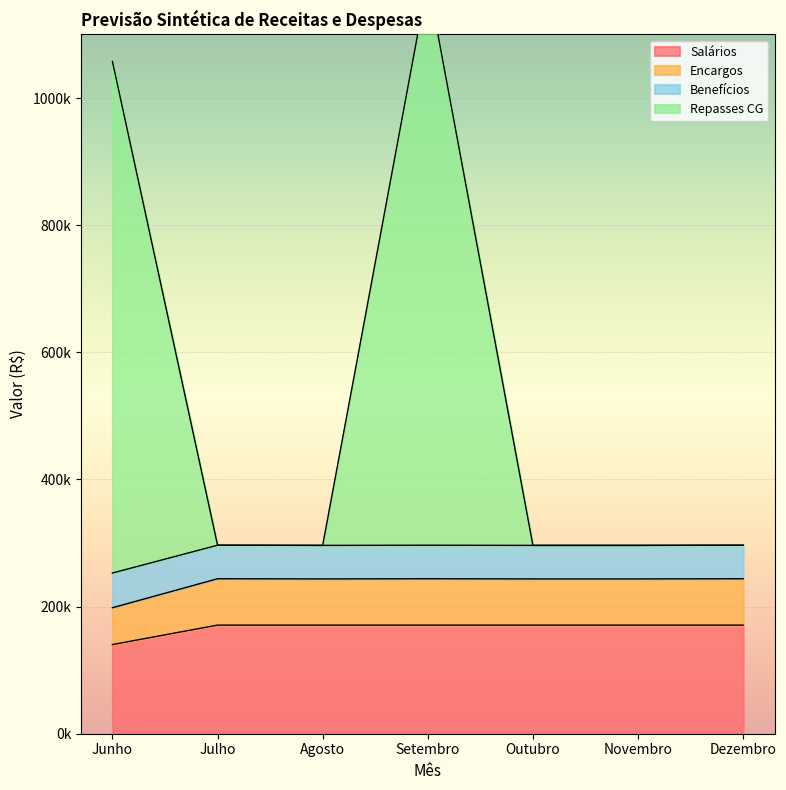

Which category has the highest value across all series?

Setembro